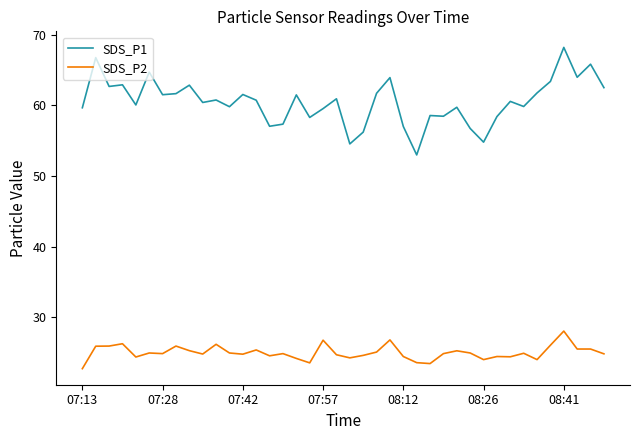

Which series has the widest spread of values?

SDS_P1